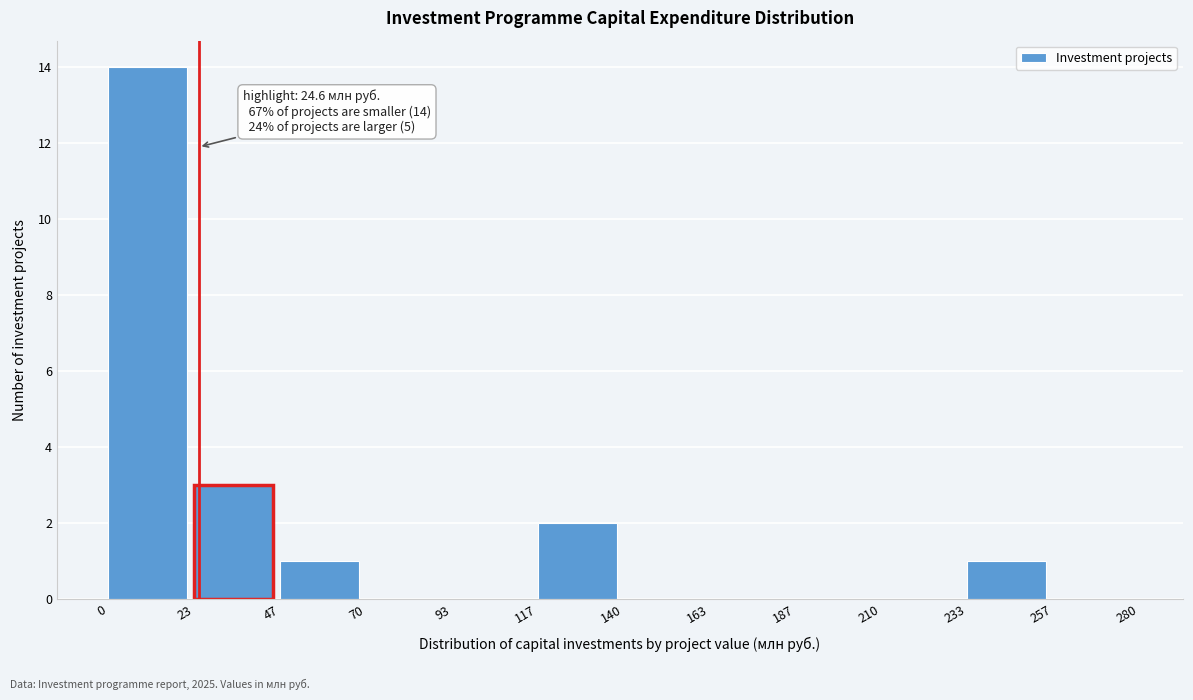

Over which range of the x-axis is the bar tallest?

0 to 23